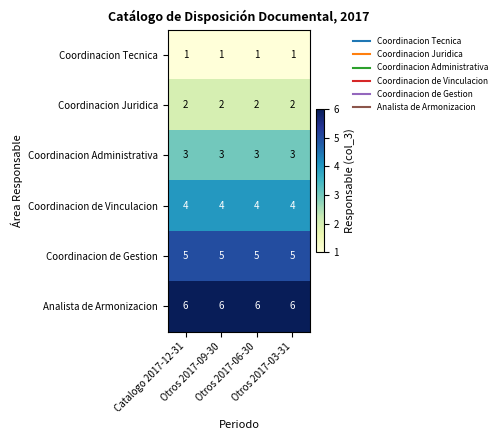

List the series in order of their peak value, lowest first.

Coordinacion Tecnica, Coordinacion Juridica, Coordinacion Administrativa, Coordinacion de Vinculacion, Coordinacion de Gestion, Analista de Armonizacion